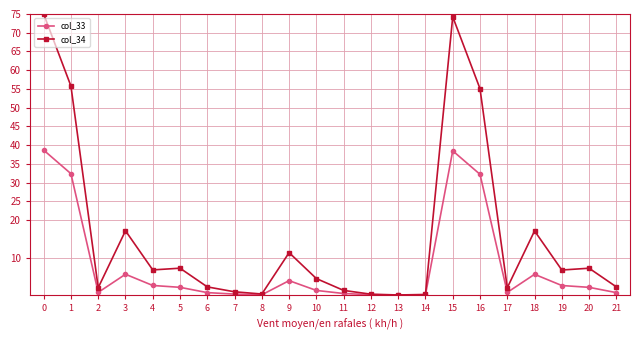

What are all the series names shown in the legend?

col_33, col_34